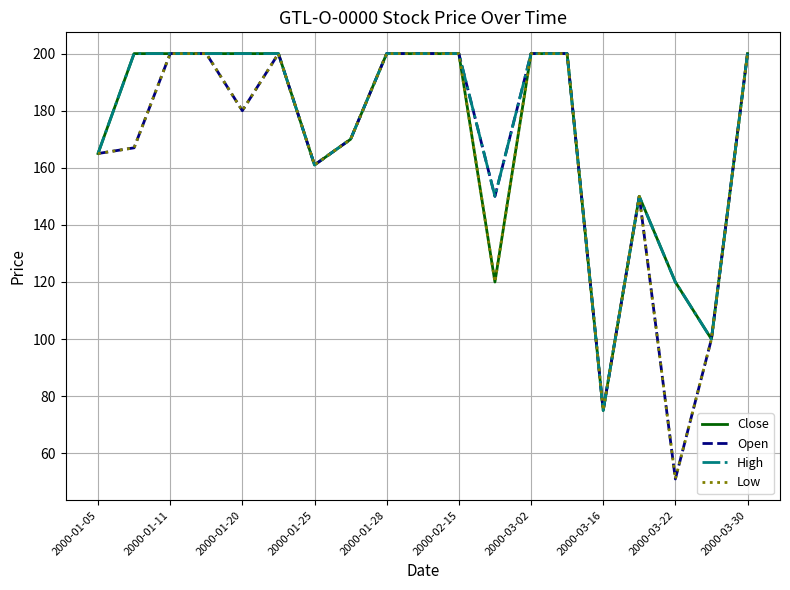

What is the highest value of the Close series?

200